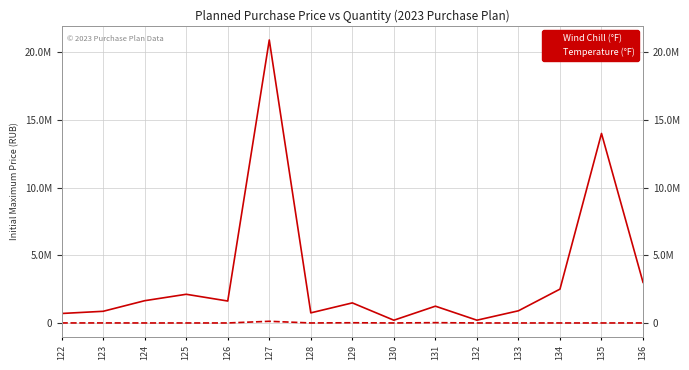

What is the minimum value for Temperature (°F)?

1.0